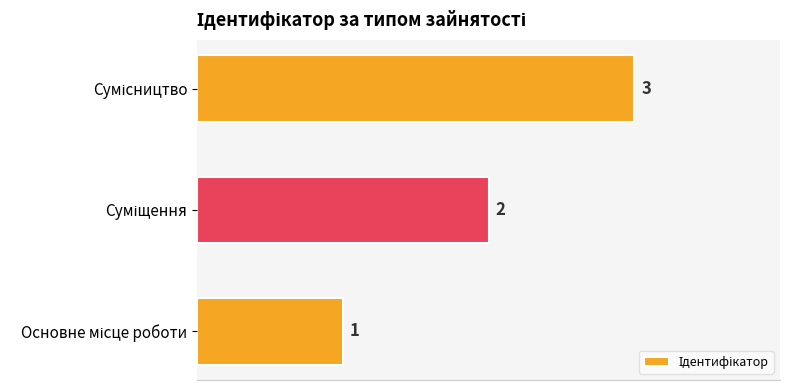

What is the minimum value shown in the chart?

1